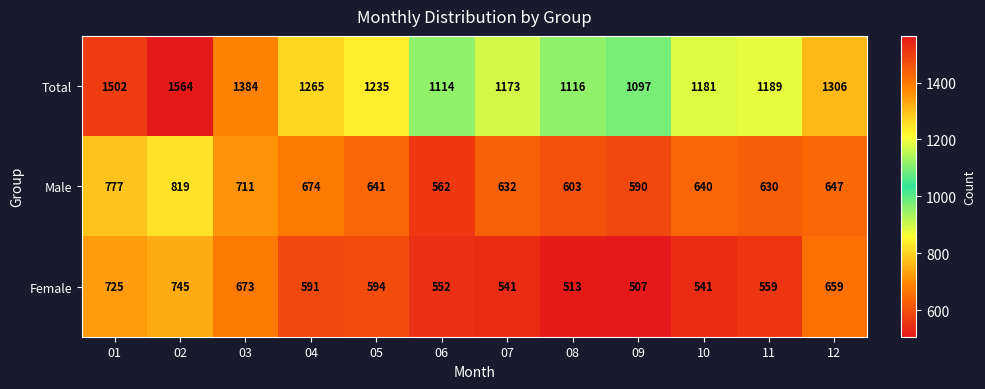

Rank the series by their maximum value, from highest to lowest.

Total, Male, Female